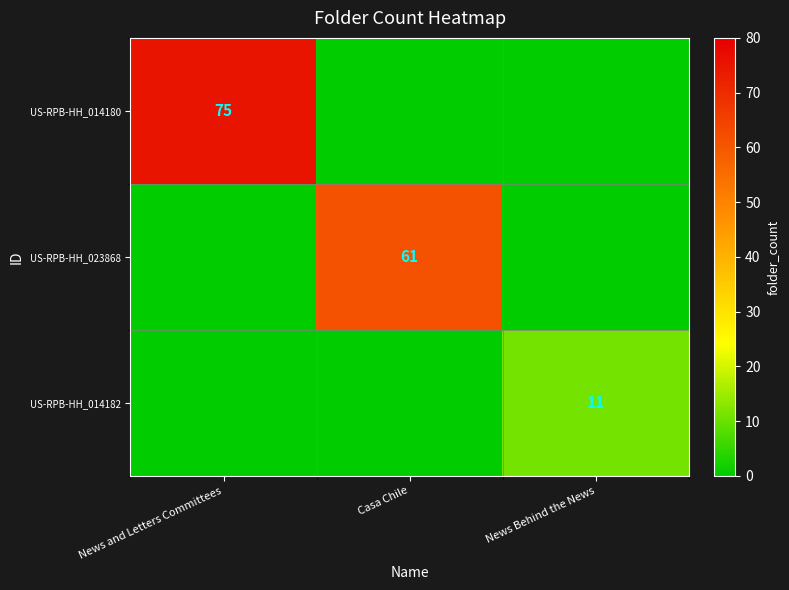

True or false: US-RPB-HH_014180 has a value of 119 at News and Letters Committees.

False